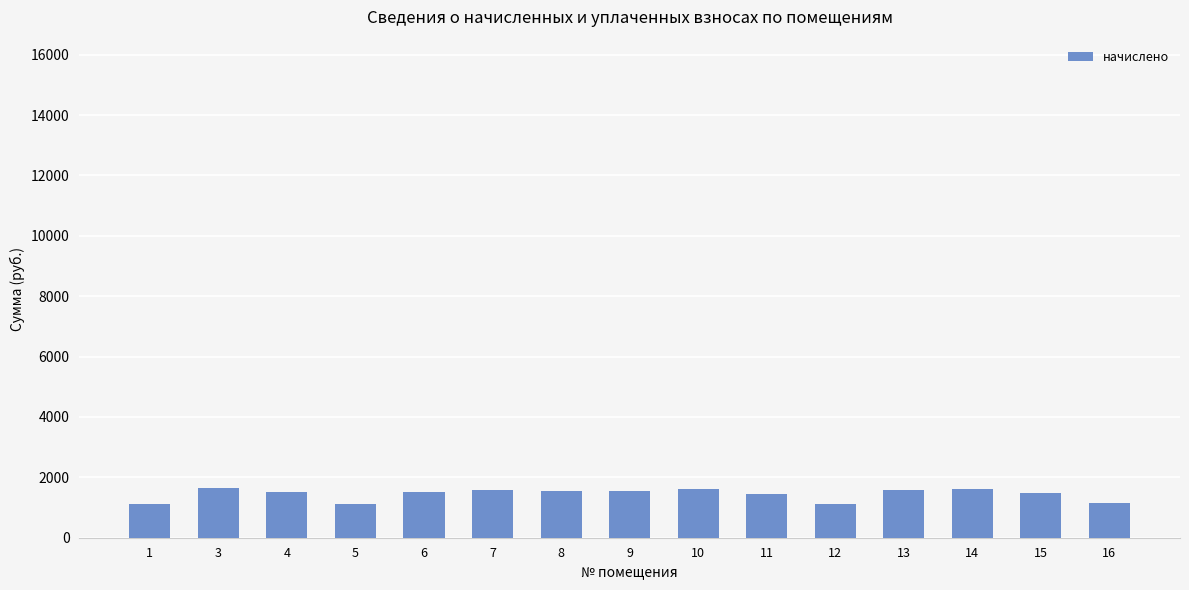

Count the number of categories in the chart.

15